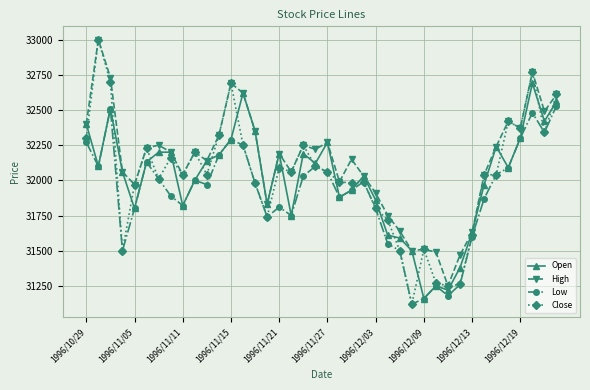

At how many categories does at least one series exceed 31423?

39